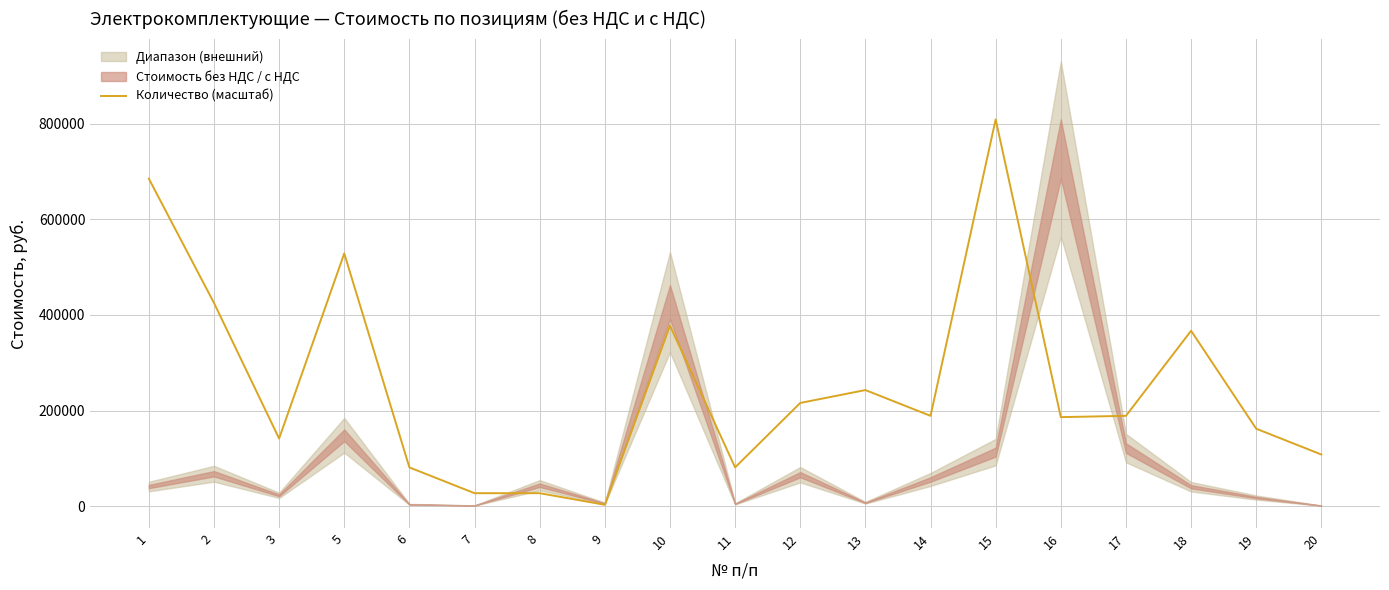

At which category does the data reach its first local valley?

3